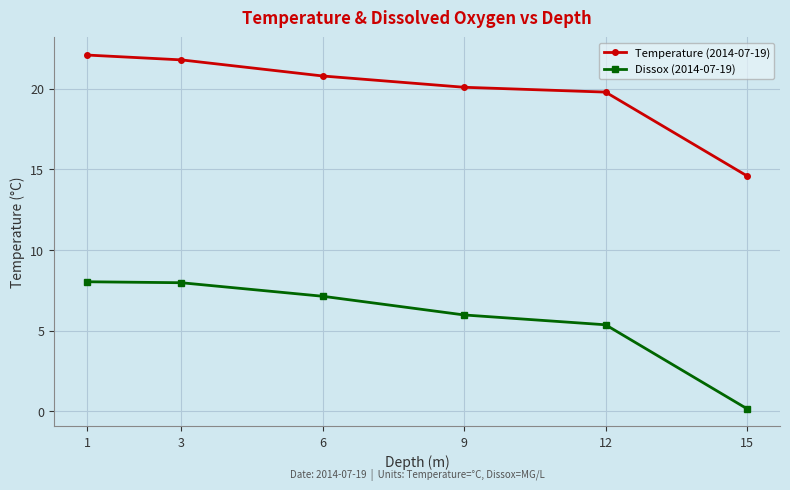

The value of Temperature (2014-07-19) at 15 is 14.6. True or false?

True